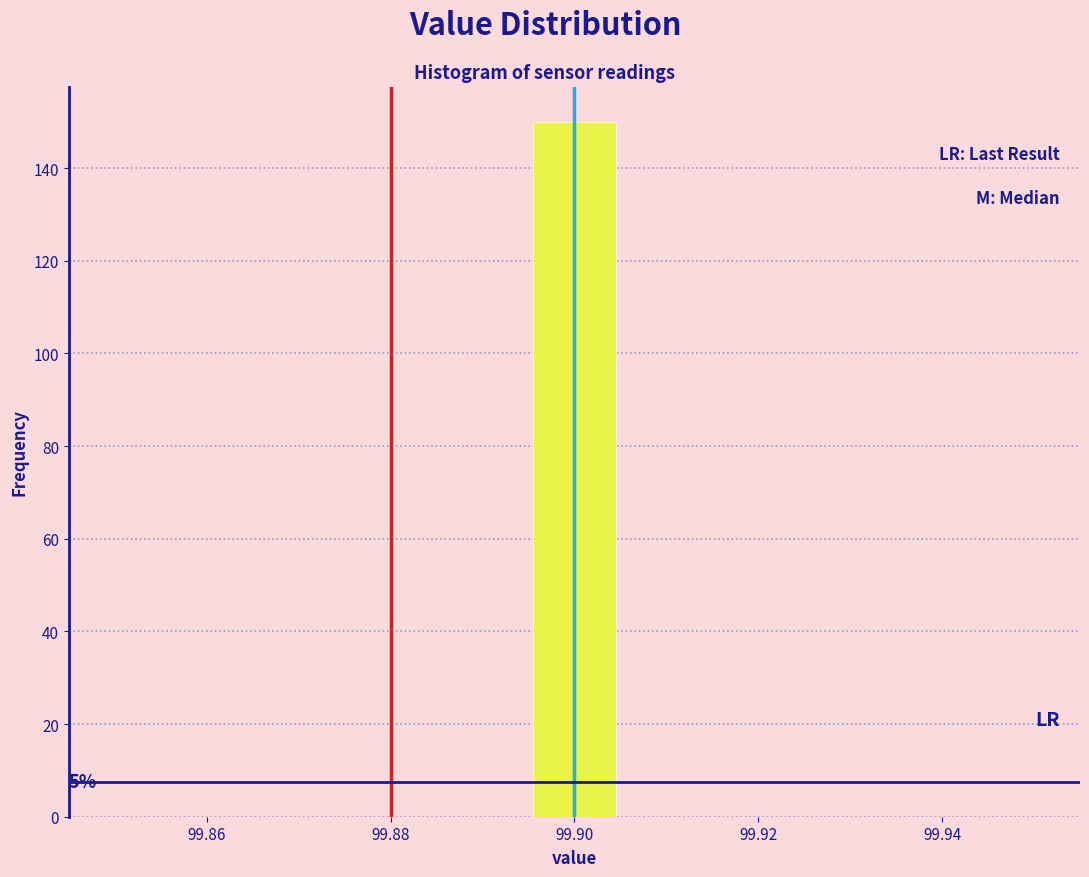

Over which range of the x-axis is the bar tallest?

99.896 to 99.904